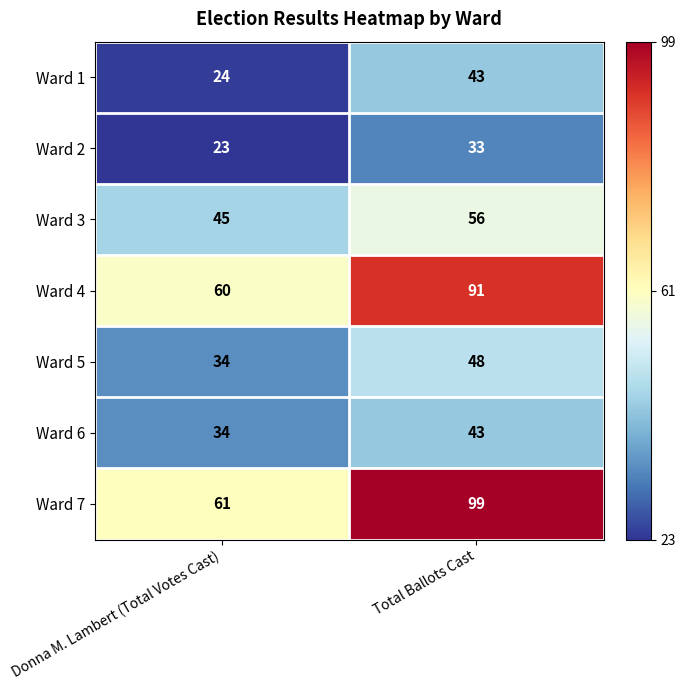

Reading right to left, transcribe all the data shown in this chart.

Ward 1: 43	24
Ward 2: 33	23
Ward 3: 56	45
Ward 4: 91	60
Ward 5: 48	34
Ward 6: 43	34
Ward 7: 99	61